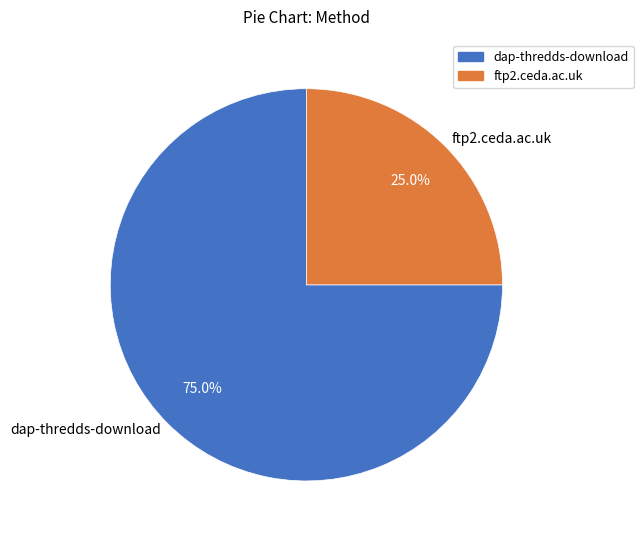

The dap-thredds-download slice represents 75% of the pie. True or false?

True